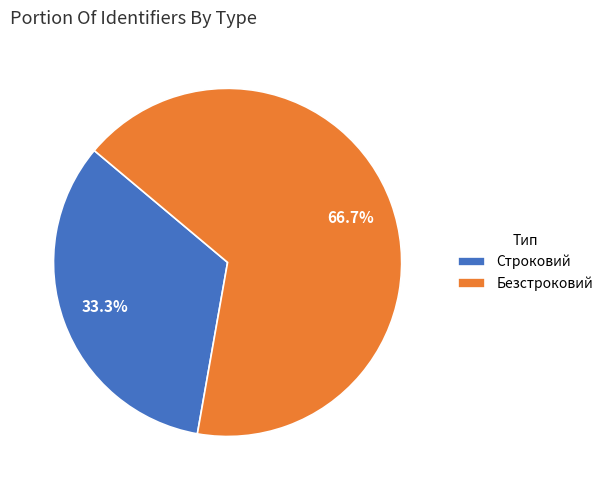

Approximately how many times larger is the value at Безстроковий compared to Строковий?

2.0